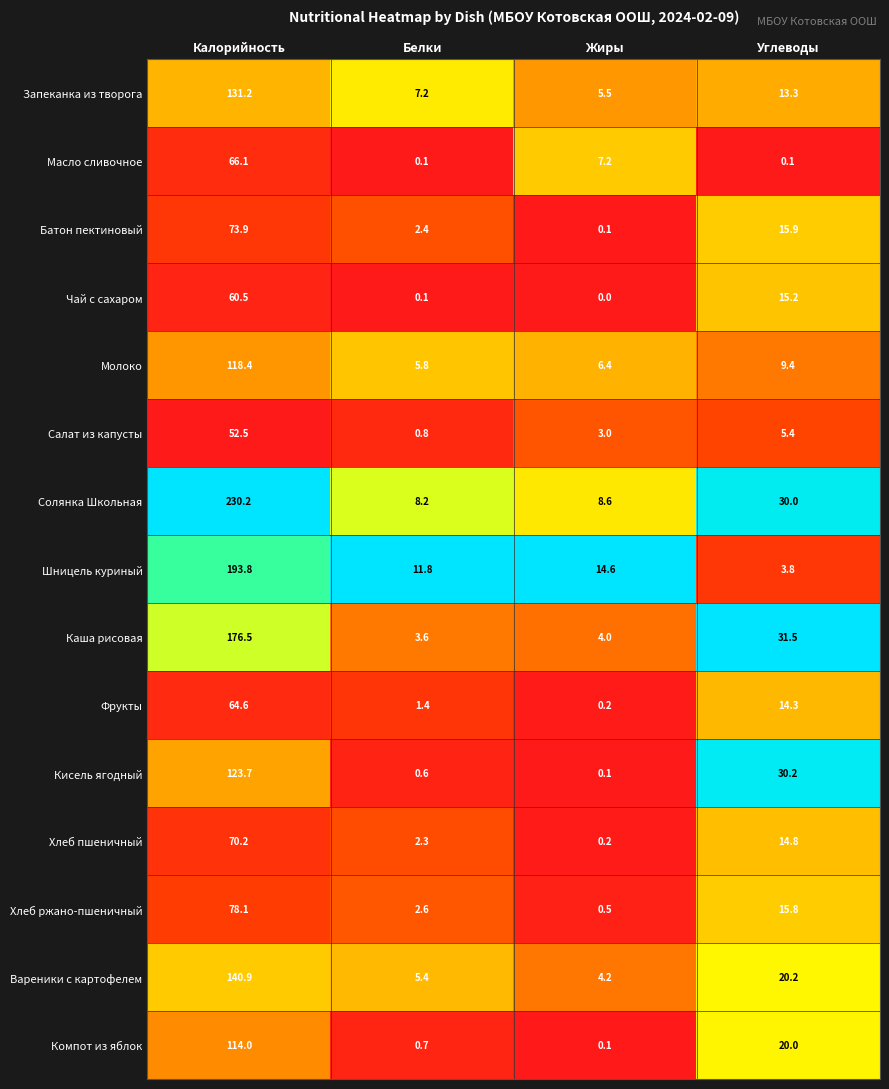

At which label is Каша рисовая closest to 90?

Углеводы